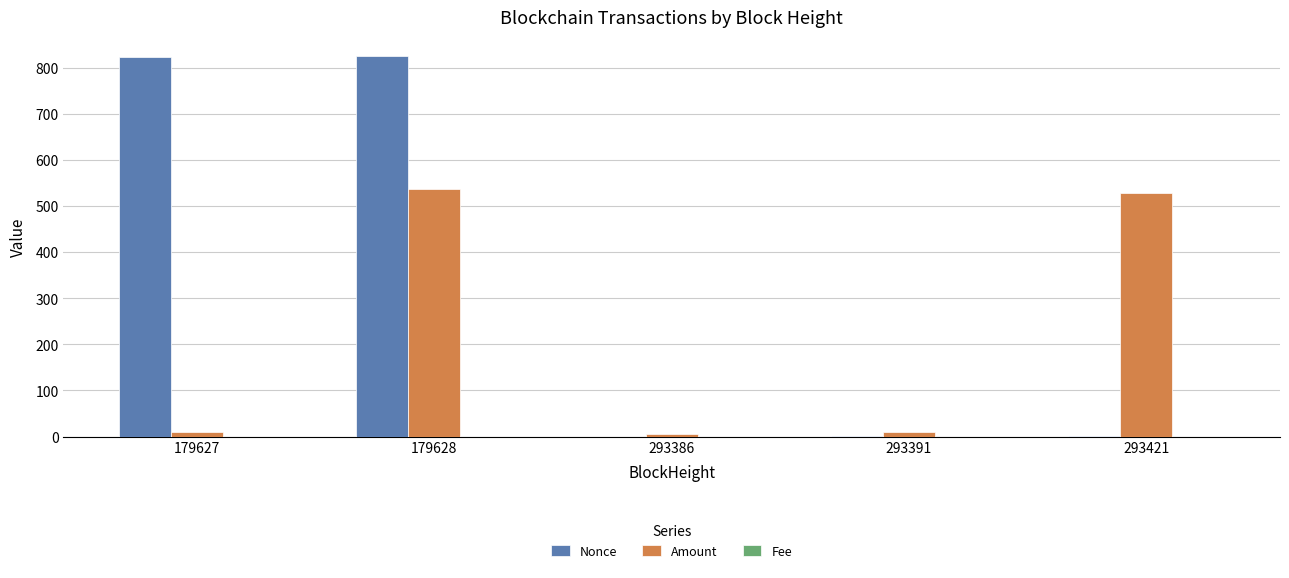

Is the value of Amount at 293421 greater than the value of Nonce at 293391?

Yes